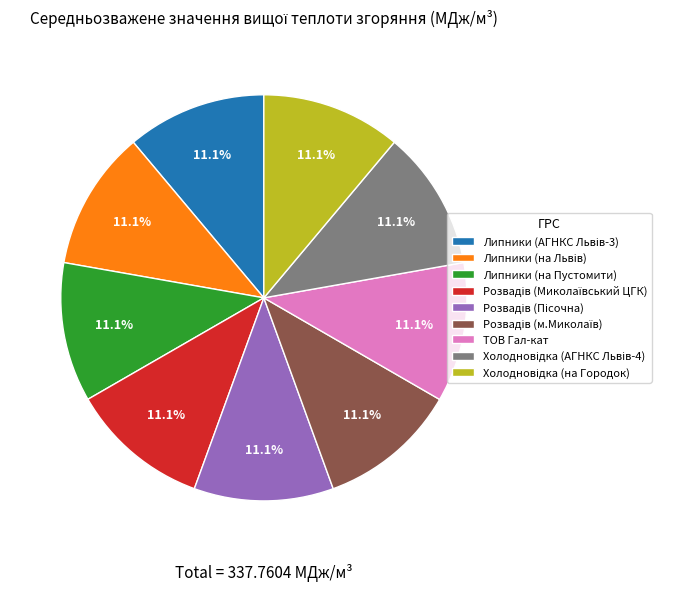

How much of the chart is everything except Липники (на Пустомити)?

88.9%